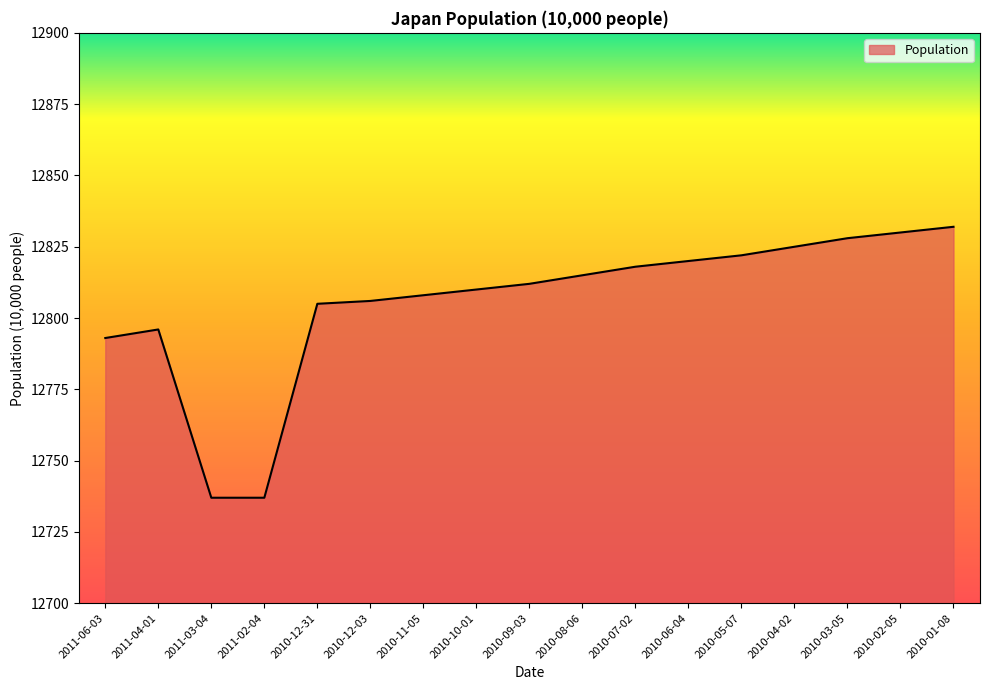

What is the difference between the values at 2010-01-08 and 2010-03-05?

4